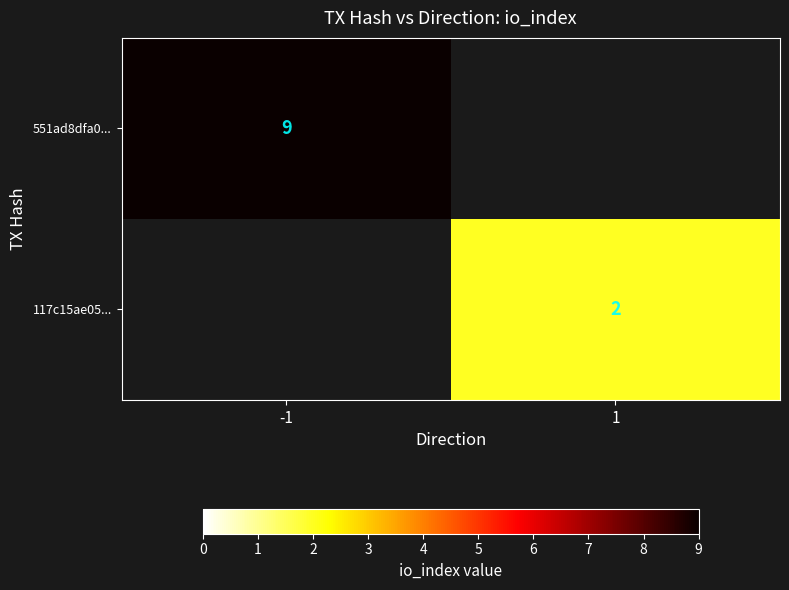

The value of 551ad8dfa0... at -1 is 3. True or false?

False